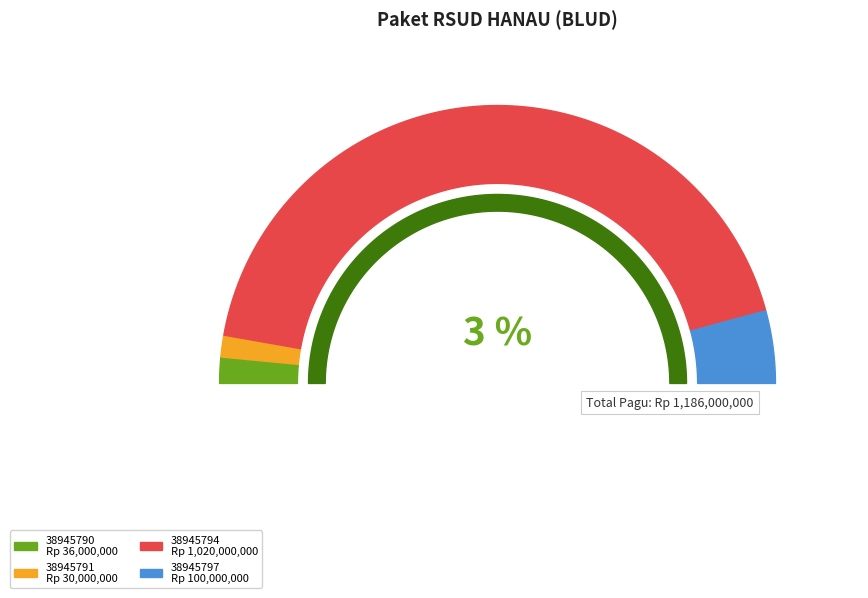

To the nearest percent, what is the average slice percentage?

25%